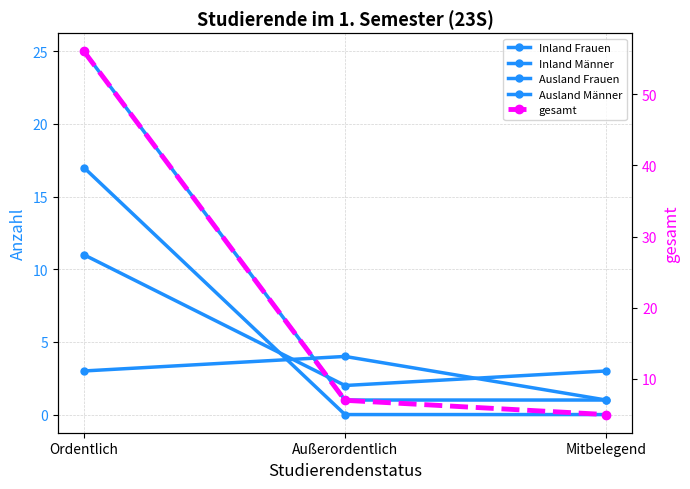

What is the value of the gesamt point at the 3rd from the left?

5